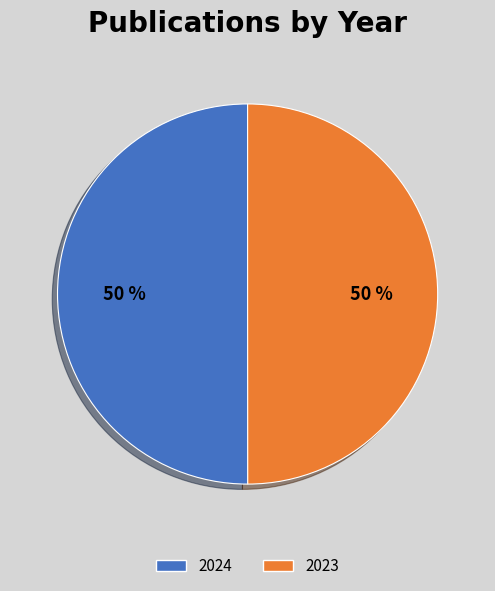

Combined, do 2024 and 2023 account for over 50%?

Yes